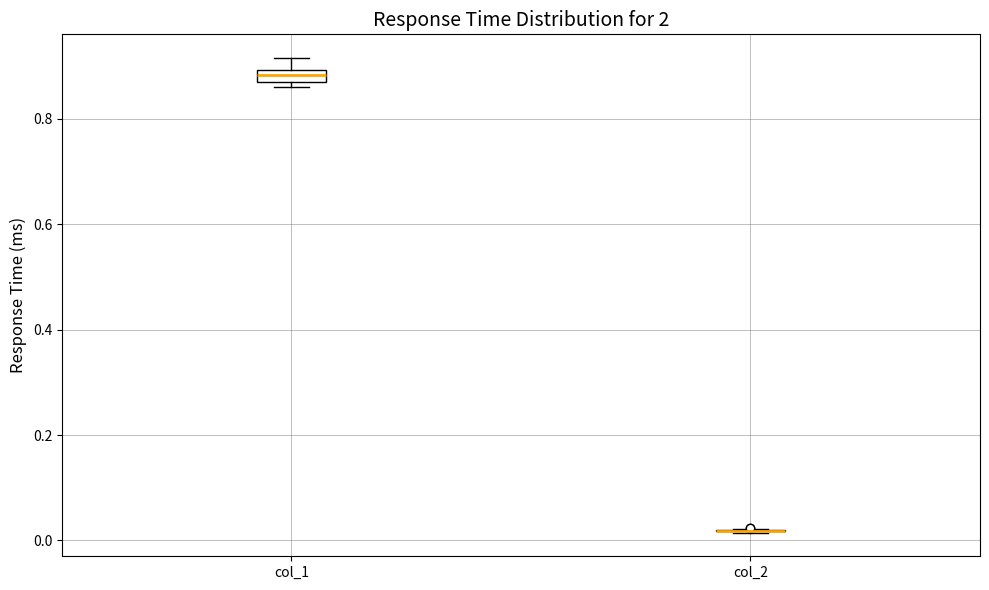

Comparing the boxes themselves (not the whiskers), which one is the tallest?

col_1